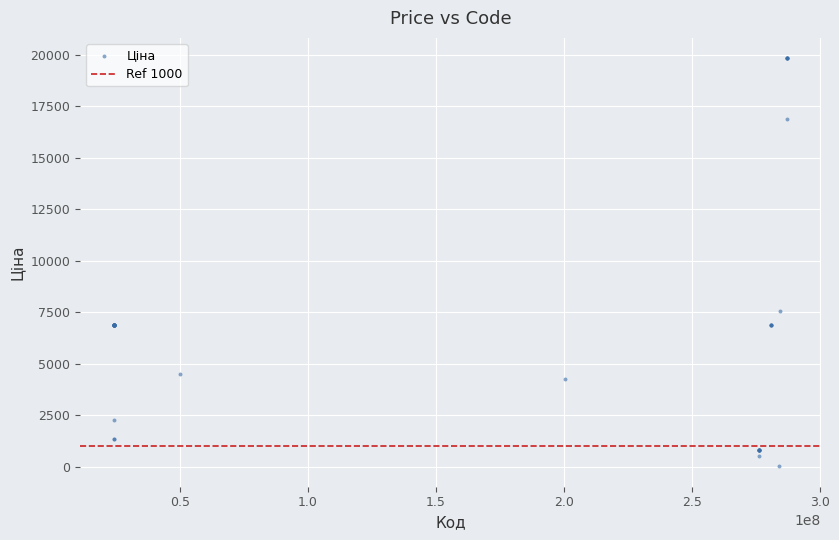

What Y value in the scatter plot is closest to 9931?

7545.9